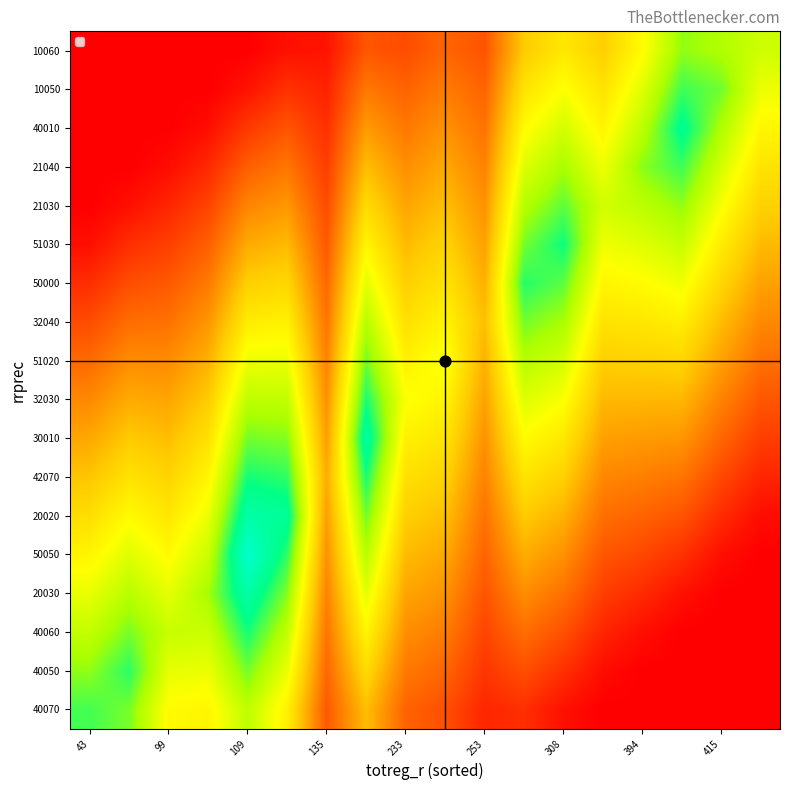

Reading left to right, what are all the values shown in this chart?

40070: 0.6	0.5	0.4	0.4	0.5	0.4	0.1	0.3	0.1	0.1	0.1	0.1	0.0	0.0	0.0	0.0	0.0	0.0
40050: 0.5	0.6	0.4	0.4	0.5	0.4	0.2	0.3	0.2	0.1	0.1	0.1	0.1	0.0	0.0	0.0	0.0	0.0
40060: 0.5	0.5	0.5	0.5	0.6	0.5	0.2	0.4	0.2	0.2	0.1	0.2	0.1	0.1	0.0	0.0	0.0	0.0
20030: 0.4	0.5	0.4	0.5	0.6	0.5	0.2	0.4	0.2	0.2	0.1	0.2	0.2	0.1	0.1	0.0	0.0	0.0
50050: 0.4	0.4	0.4	0.5	0.7	0.6	0.2	0.5	0.3	0.2	0.1	0.3	0.2	0.1	0.1	0.1	0.0	0.0
20020: 0.3	0.4	0.4	0.4	0.6	0.6	0.2	0.5	0.3	0.3	0.2	0.3	0.3	0.2	0.1	0.1	0.1	0.0
42070: 0.3	0.3	0.3	0.4	0.6	0.6	0.3	0.6	0.3	0.3	0.2	0.3	0.3	0.2	0.2	0.2	0.1	0.1
30010: 0.2	0.3	0.3	0.3	0.5	0.5	0.2	0.6	0.4	0.3	0.2	0.4	0.4	0.2	0.2	0.2	0.1	0.1
32030: 0.2	0.3	0.2	0.3	0.5	0.5	0.2	0.6	0.4	0.4	0.2	0.4	0.4	0.3	0.3	0.3	0.2	0.1
51020: 0.2	0.2	0.2	0.3	0.4	0.4	0.2	0.5	0.4	0.4	0.3	0.5	0.4	0.3	0.3	0.3	0.2	0.2
32040: 0.1	0.2	0.2	0.2	0.4	0.4	0.2	0.5	0.3	0.4	0.3	0.5	0.5	0.3	0.4	0.4	0.3	0.2
50000: 0.1	0.1	0.1	0.2	0.3	0.3	0.2	0.4	0.3	0.3	0.3	0.6	0.5	0.4	0.4	0.4	0.3	0.2
51030: 0.0	0.1	0.1	0.1	0.3	0.3	0.1	0.4	0.3	0.3	0.2	0.5	0.6	0.4	0.4	0.5	0.4	0.3
21030: 0.0	0.0	0.1	0.1	0.2	0.2	0.1	0.3	0.2	0.3	0.2	0.5	0.5	0.5	0.5	0.5	0.4	0.3
21040: 0.0	0.0	0.0	0.1	0.1	0.2	0.1	0.3	0.2	0.2	0.2	0.4	0.5	0.4	0.5	0.6	0.4	0.3
40010: 0.0	0.0	0.0	0.0	0.1	0.1	0.1	0.2	0.2	0.2	0.2	0.4	0.4	0.4	0.5	0.6	0.5	0.4
10050: 0.0	0.0	0.0	0.0	0.0	0.1	0.1	0.2	0.1	0.2	0.1	0.3	0.4	0.3	0.4	0.6	0.5	0.4
10060: 0.0	0.0	0.0	0.0	0.0	0.0	0.0	0.1	0.1	0.1	0.1	0.3	0.4	0.3	0.4	0.5	0.5	0.5